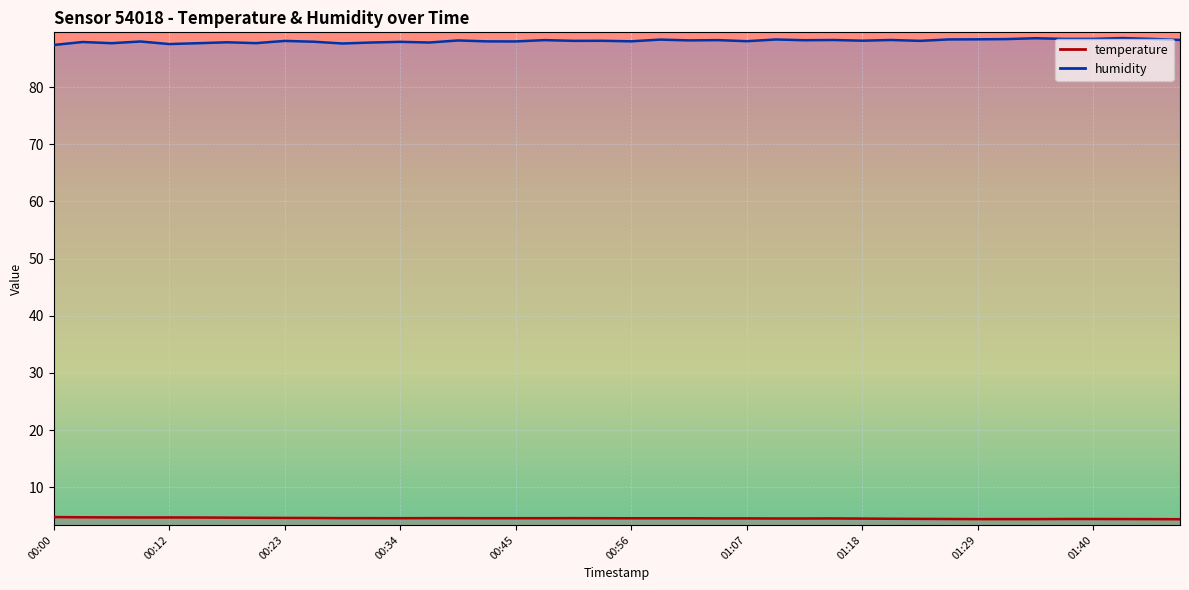

Is this an area chart (filled region under the line)?

No